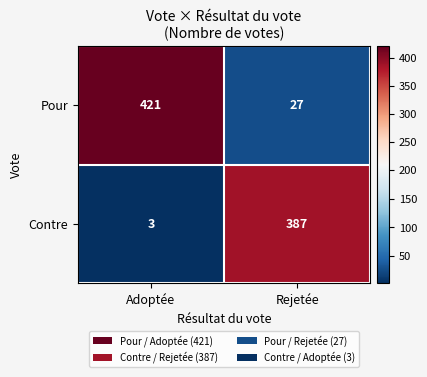

At which category does the chart reach its peak across all series?

Adoptée